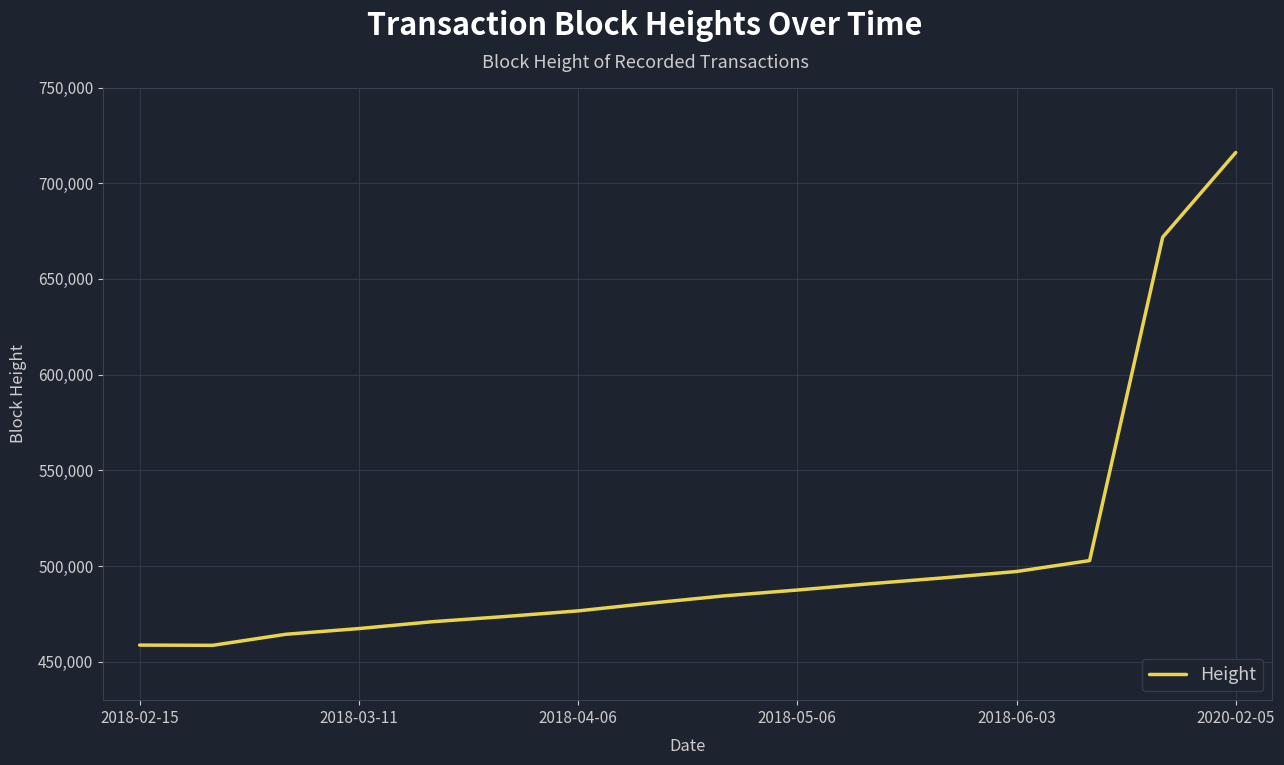

What is the maximum value shown in the chart?

716053